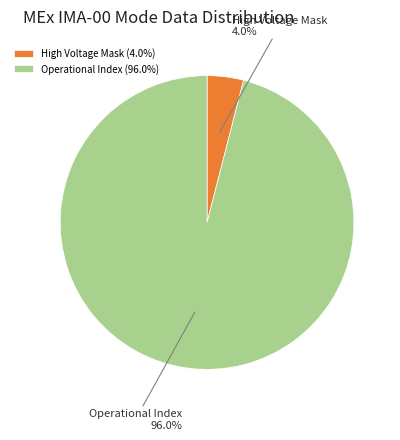

Combined, do Operational Index and High Voltage Mask account for over 50%?

Yes